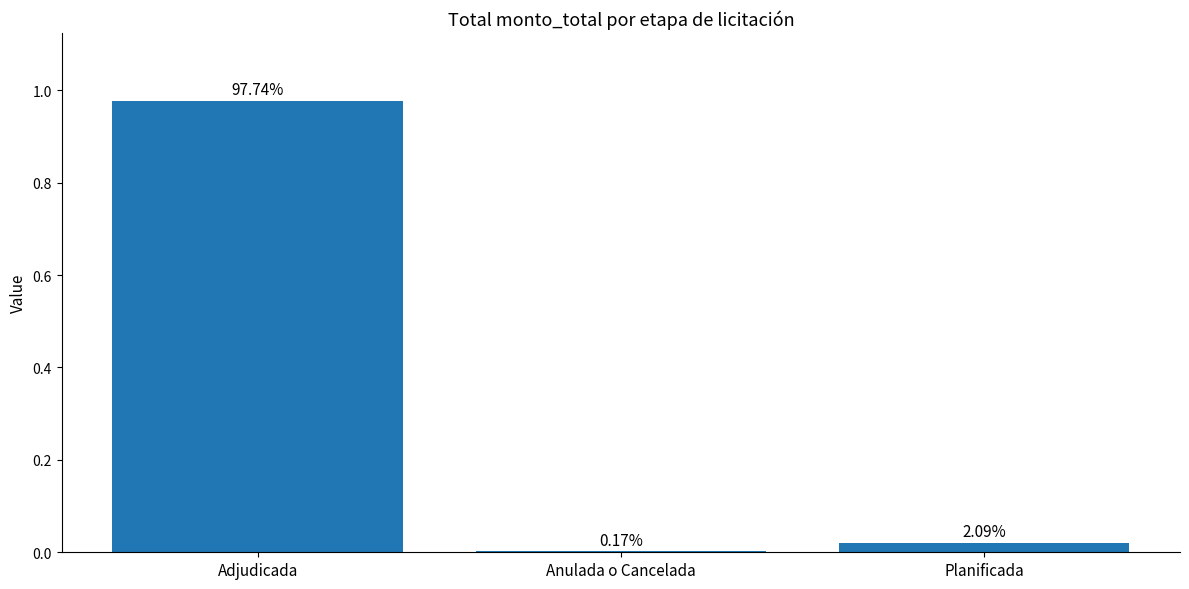

Reading right to left, list all the values displayed in this chart.

Planificada=0.0	Anulada o Cancelada=0.0	Adjudicada=1.0